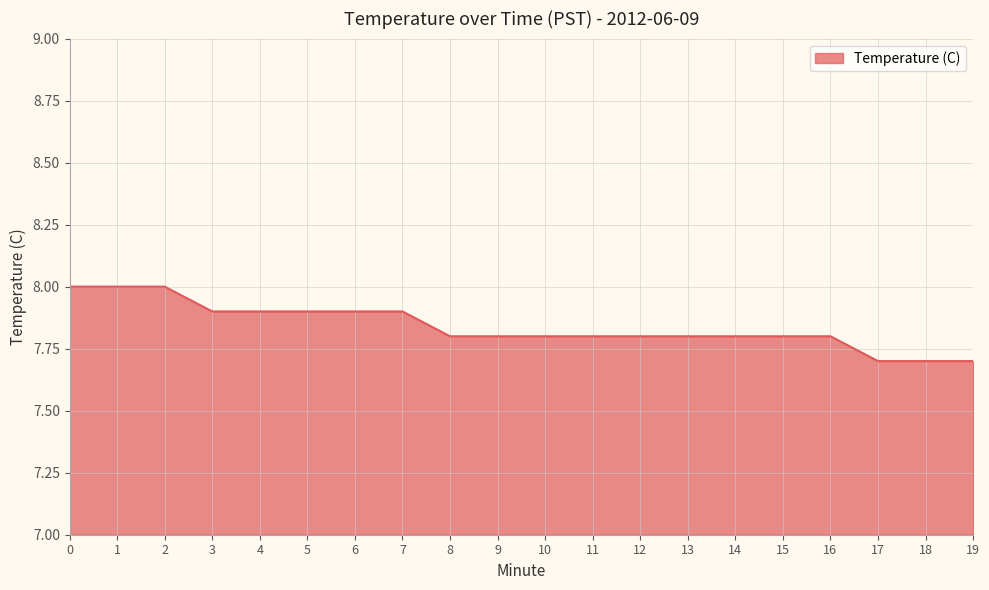

Count the number of data series in this chart.

1